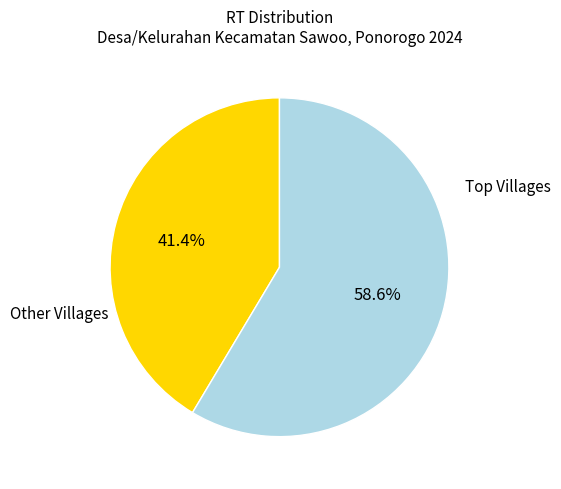

What is the largest slice in the pie chart?

Top Villages